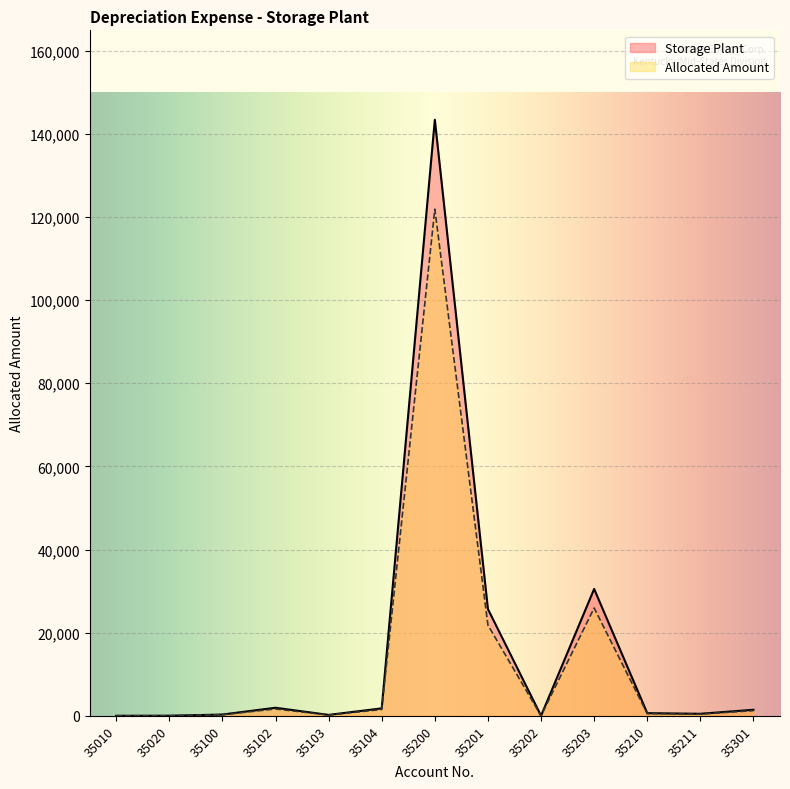

How many lines are shown in the chart?

2